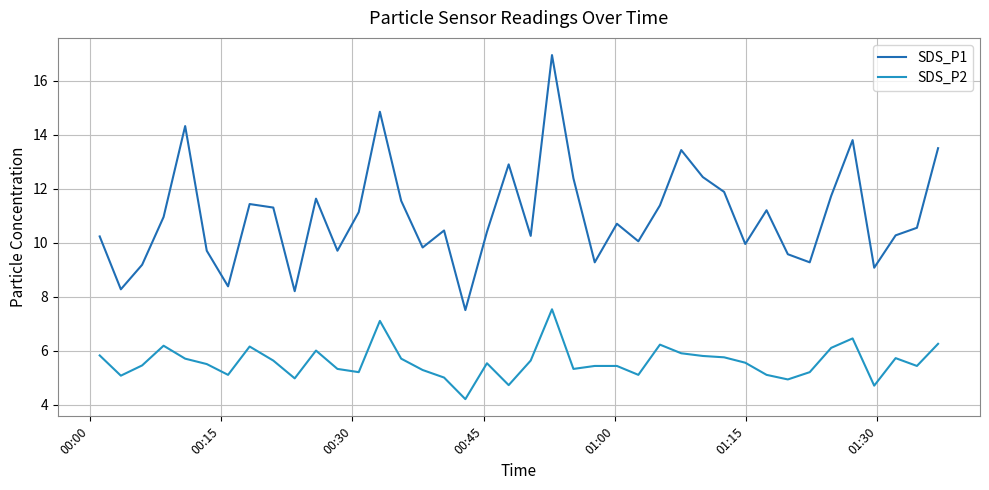

List the series in order of their overall mean, lowest first.

SDS_P2, SDS_P1